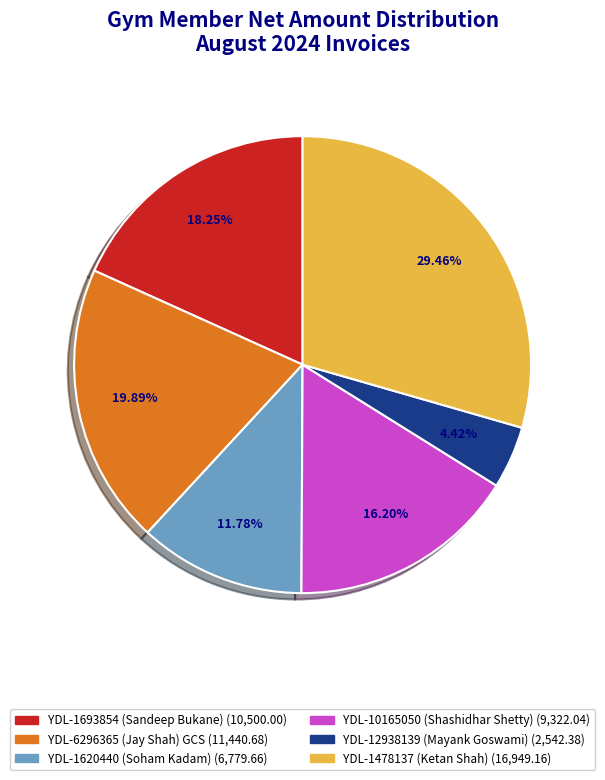

What is the ratio of the value at YDL-10165050 (Shashidhar Shetty) to the value at YDL-1620440 (Soham Kadam)?

1.4